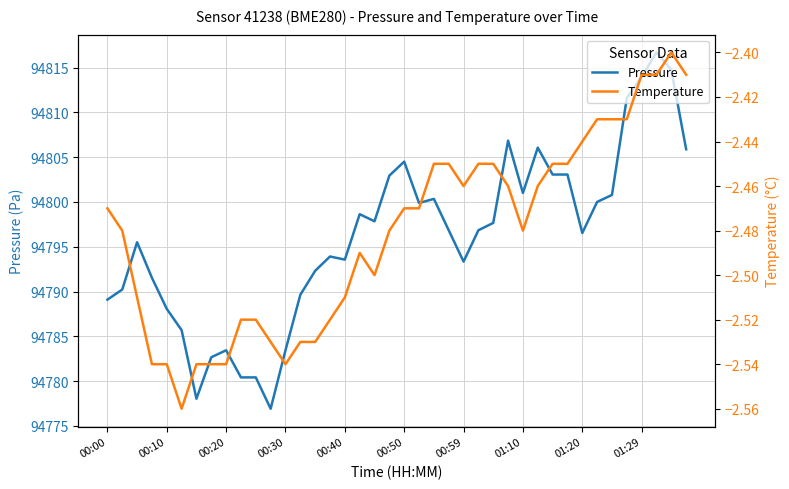

What is the maximum value shown in the chart?

94816.7